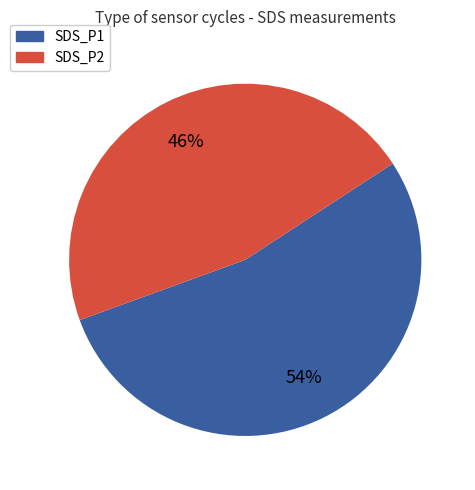

To the nearest percent, what is the average slice percentage?

50%